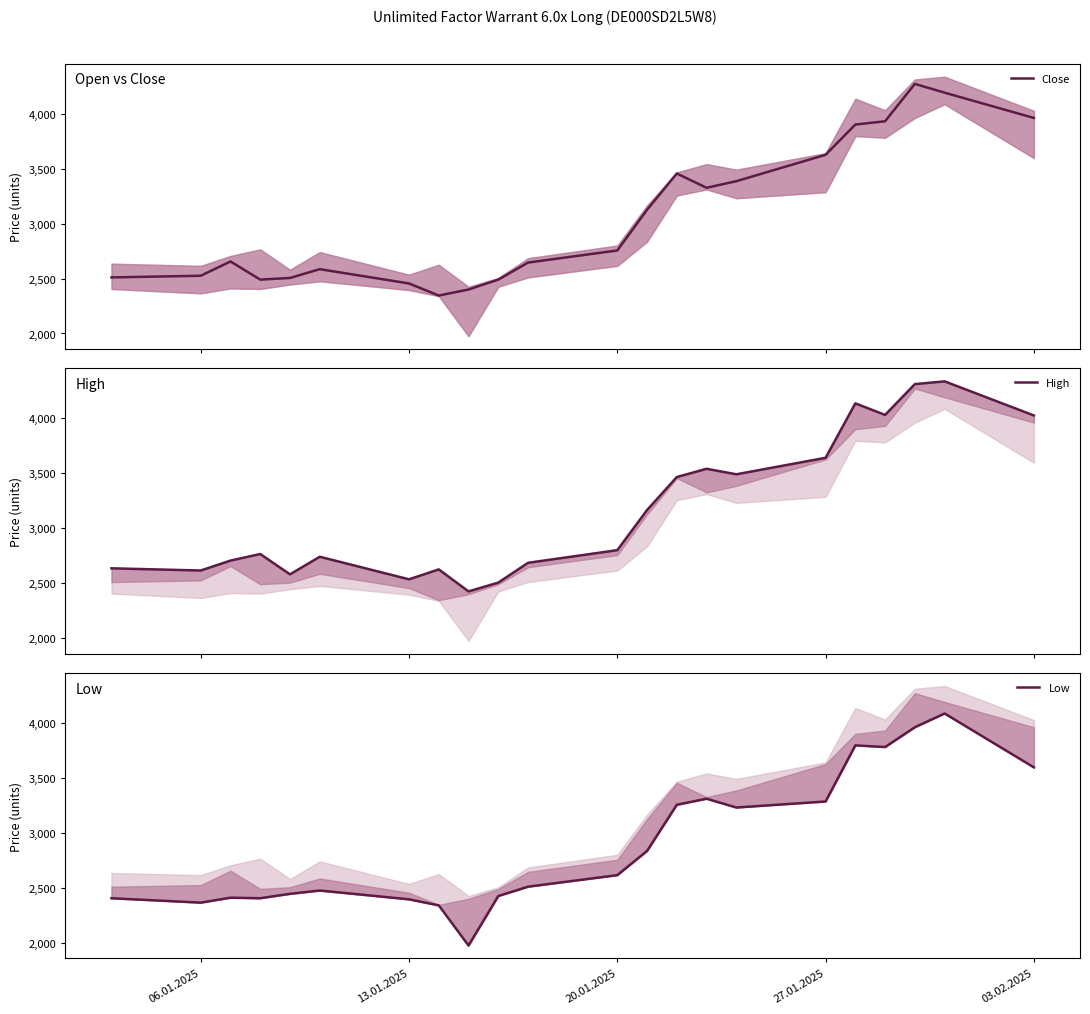

Which series has the widest spread of values?

Low